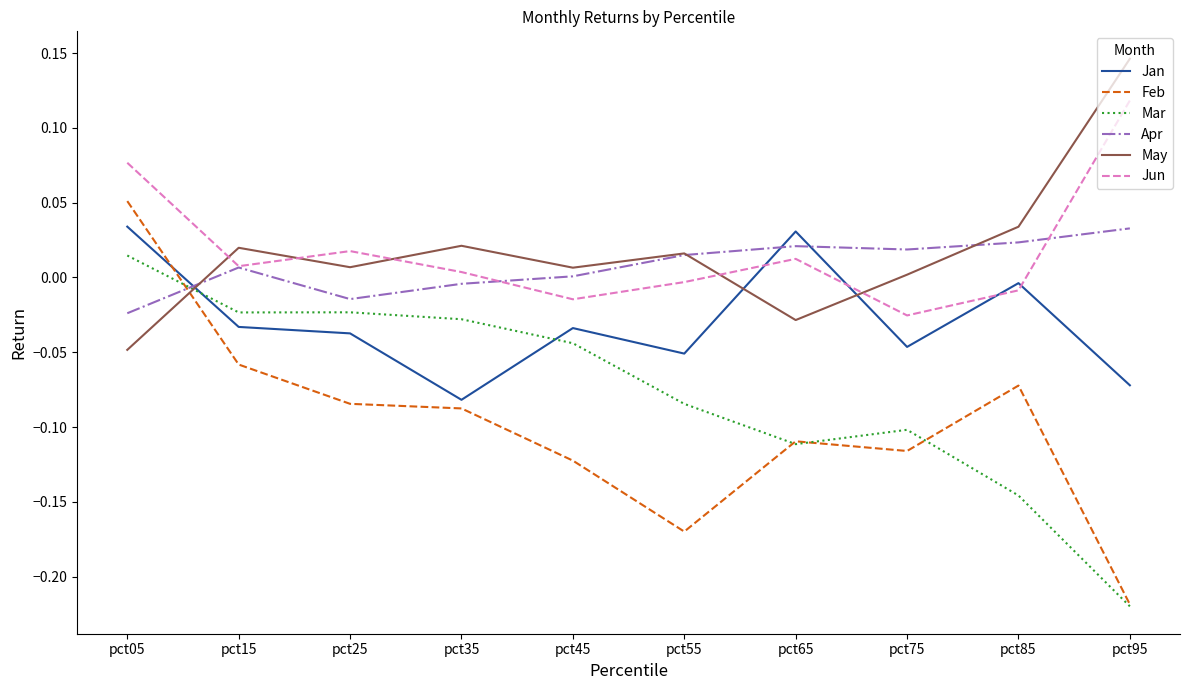

At which label does May reach its minimum?

pct05